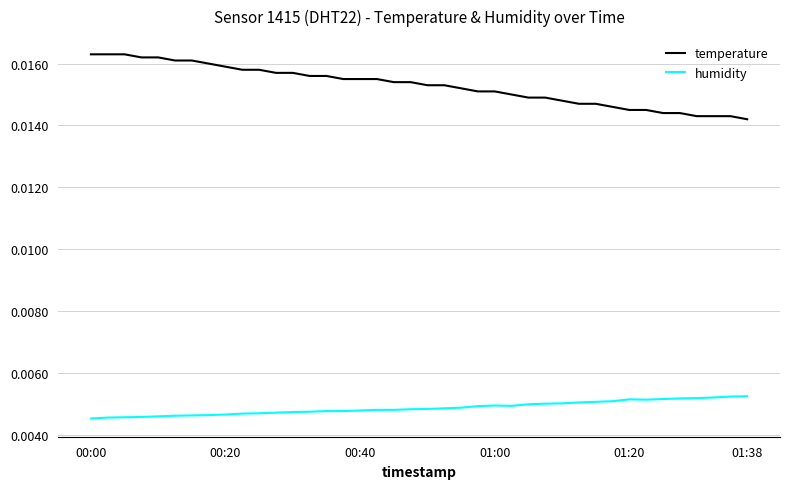

True or false: temperature and humidity intersect in this chart.

False